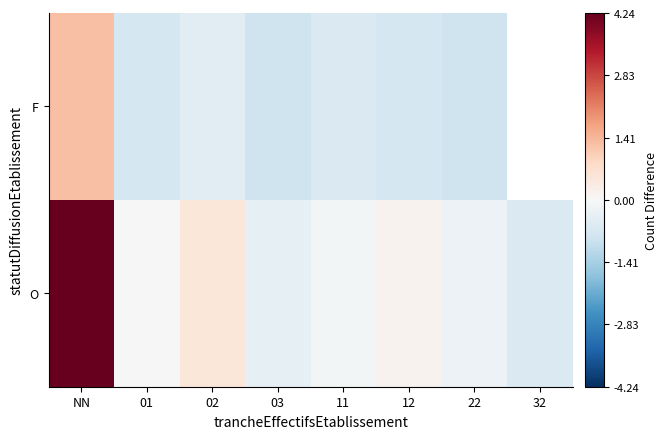

At which label does F first exceed 0?

NN